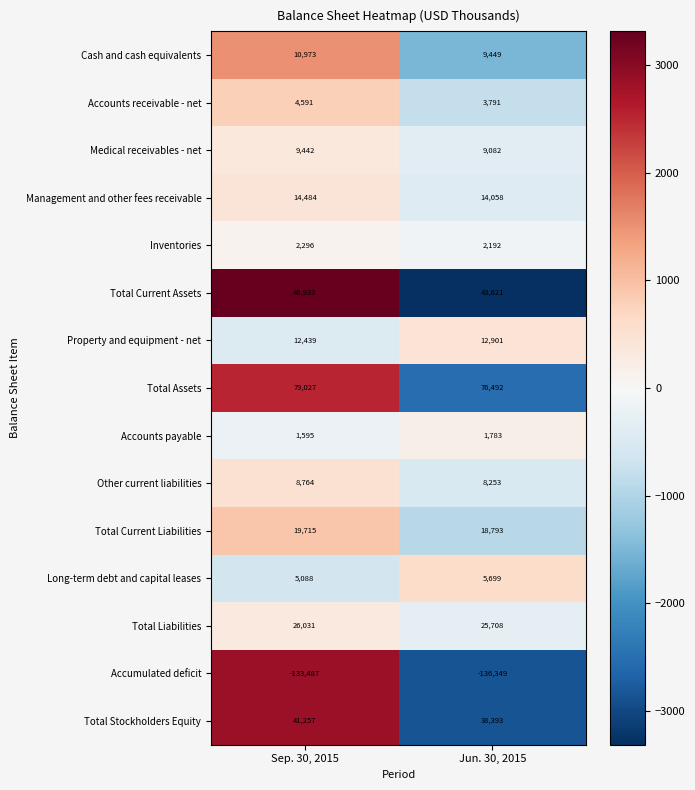

The Property and equipment - net series shows 5955 at Sep. 30, 2015. True or false?

False